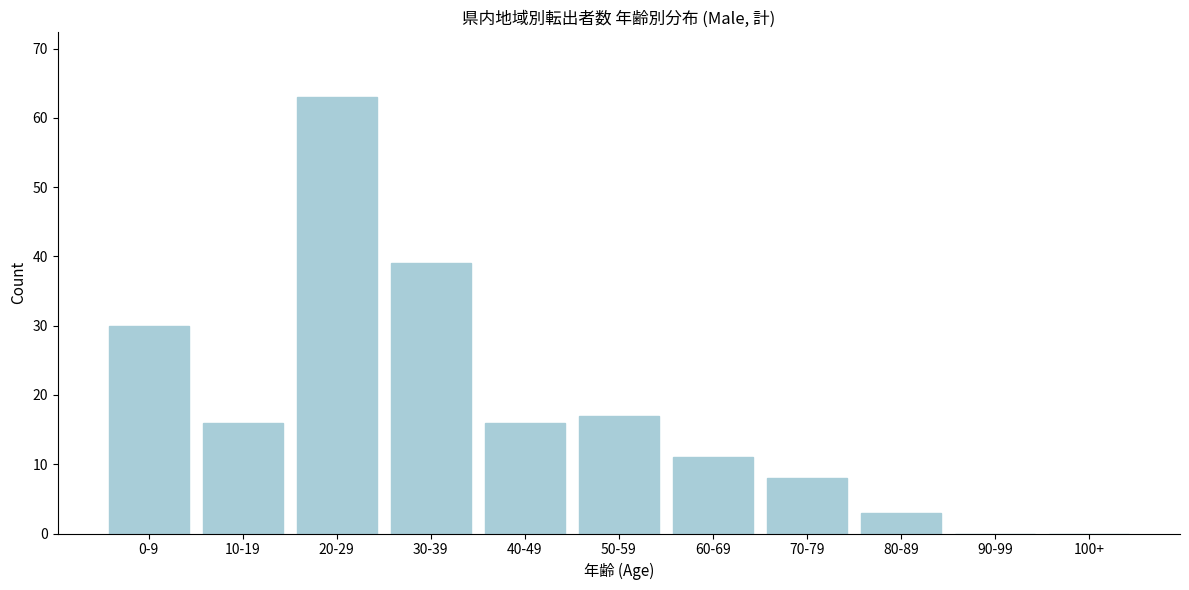

Reading right to left, list all the values displayed in this chart.

100+=0	90-99=0	80-89=3	70-79=8	60-69=11	50-59=17	40-49=16	30-39=39	20-29=63	10-19=16	0-9=30